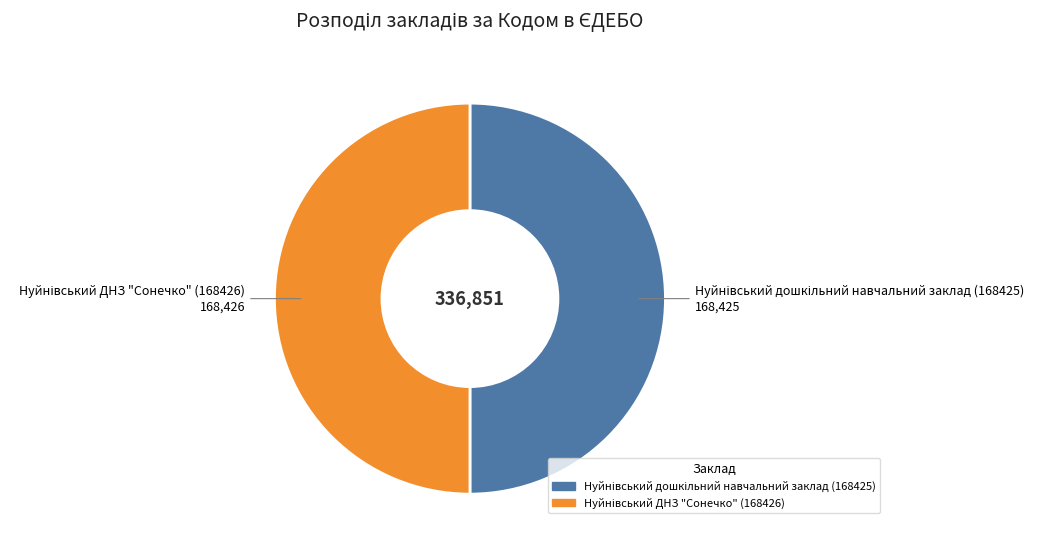

What portion of the pie excludes Нуйнівський ДНЗ "Сонечко" (168426)?

50.0%